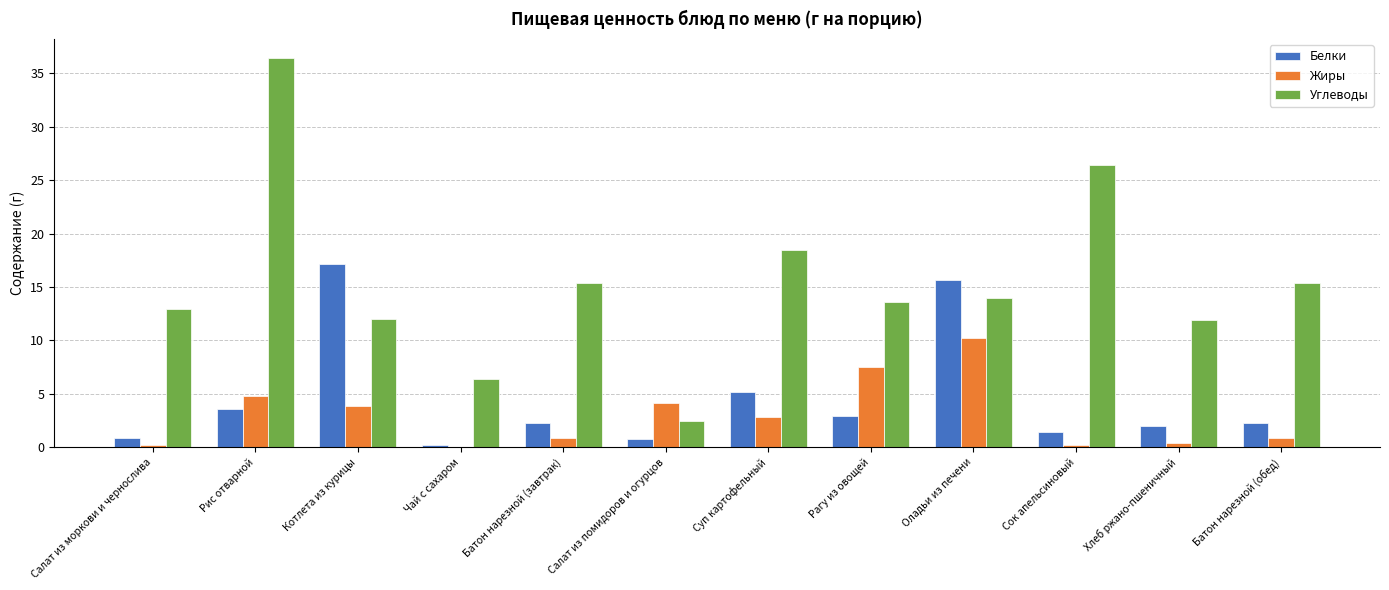

Is the value of Углеводы at Оладьи из печени greater than the value of Белки at Сок апельсиновый?

Yes